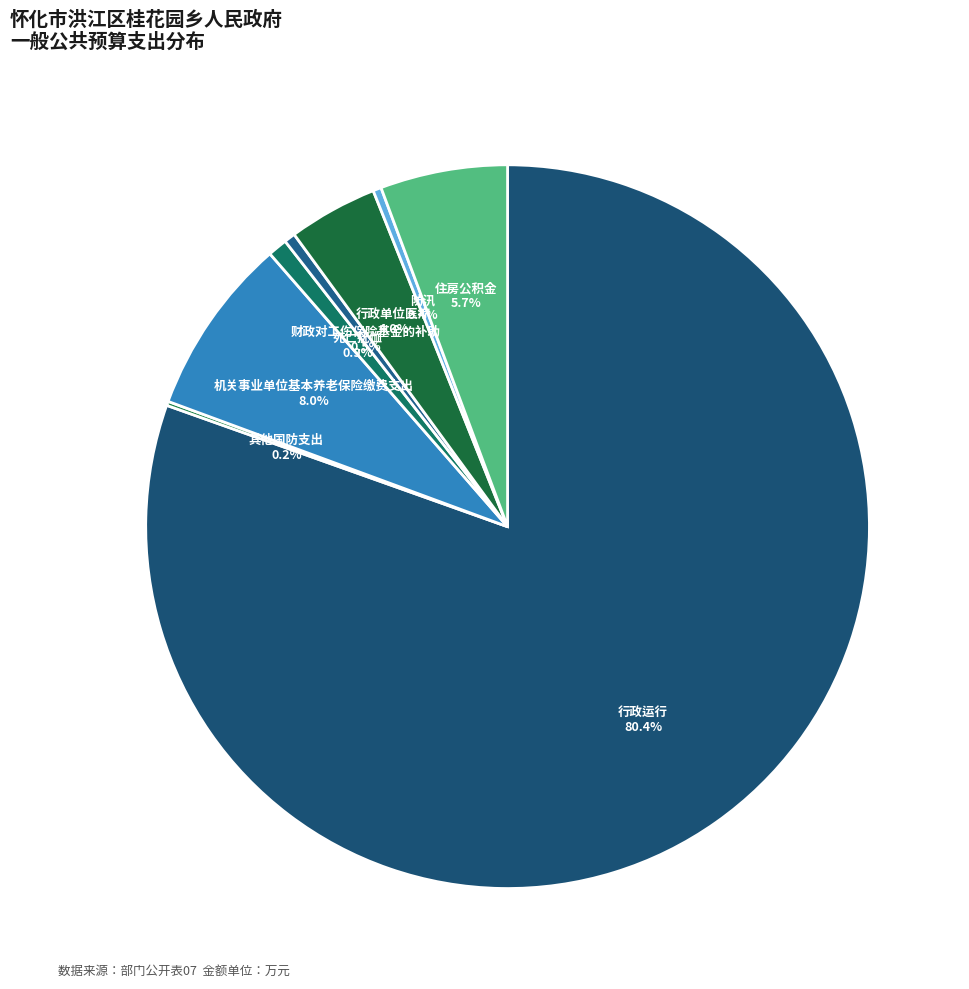

Which slice is the largest?

行政运行